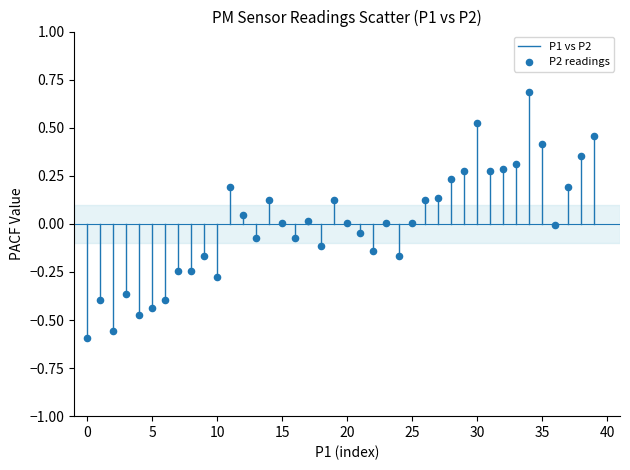

What is the range of Y values (max minus min)?

1.3